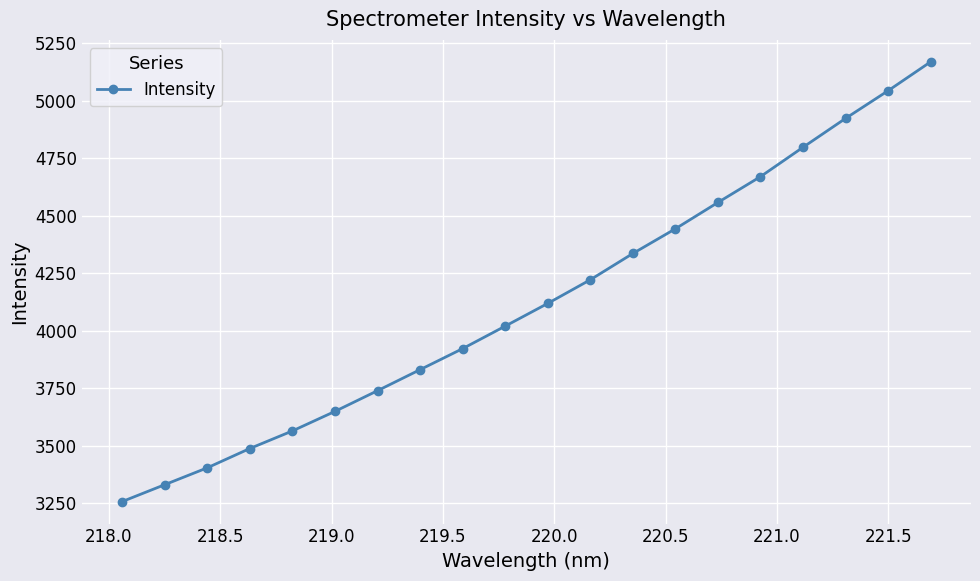

What is the sum of all values?

82491.4